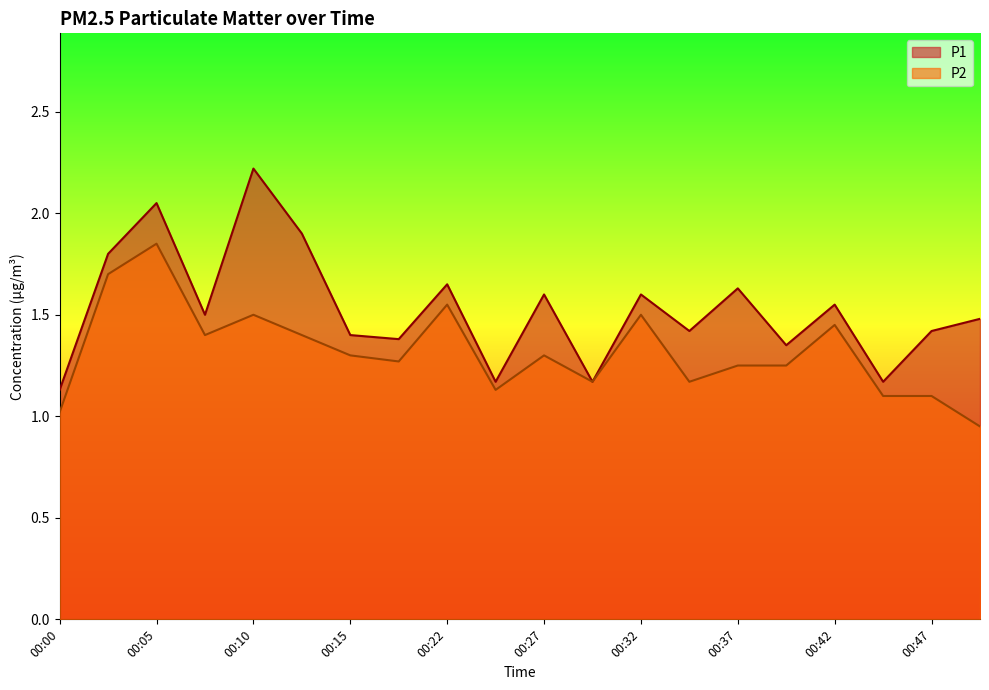

At which label does P2 reach its minimum?

00:49